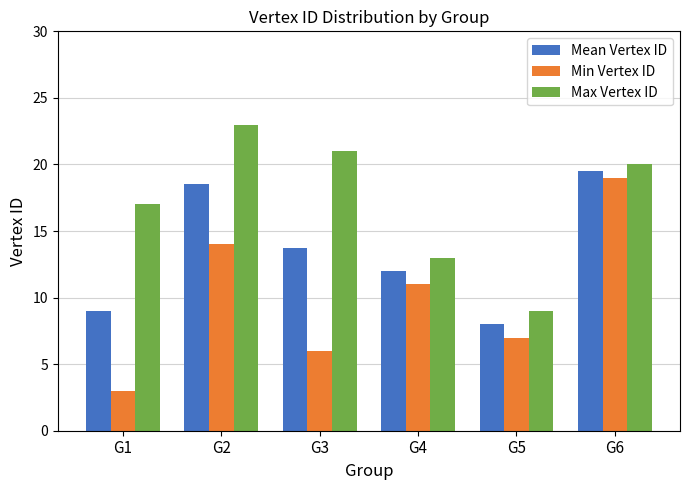

At which label is Mean Vertex ID closest to 13?

G3